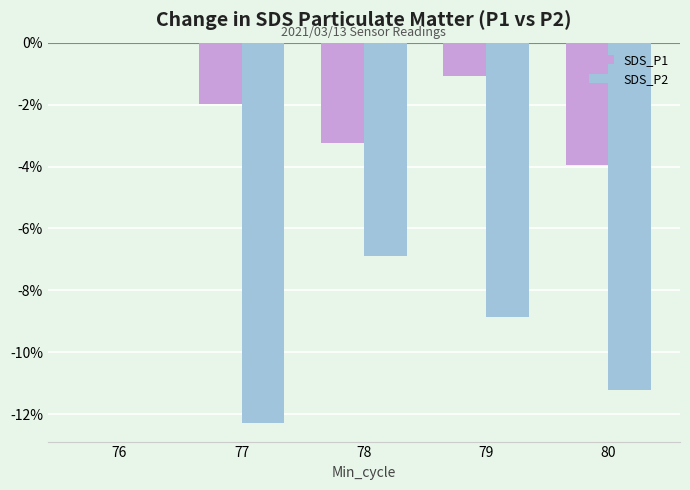

Reading left to right, list all the values displayed in this chart.

SDS_P1: 0.0	-2.0	-3.2	-1.1	-3.9
SDS_P2: 0.0	-12.3	-6.9	-8.9	-11.2